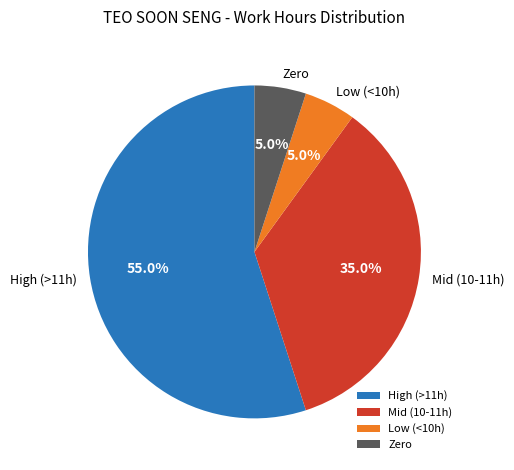

Which slice is the largest?

High (>11h)